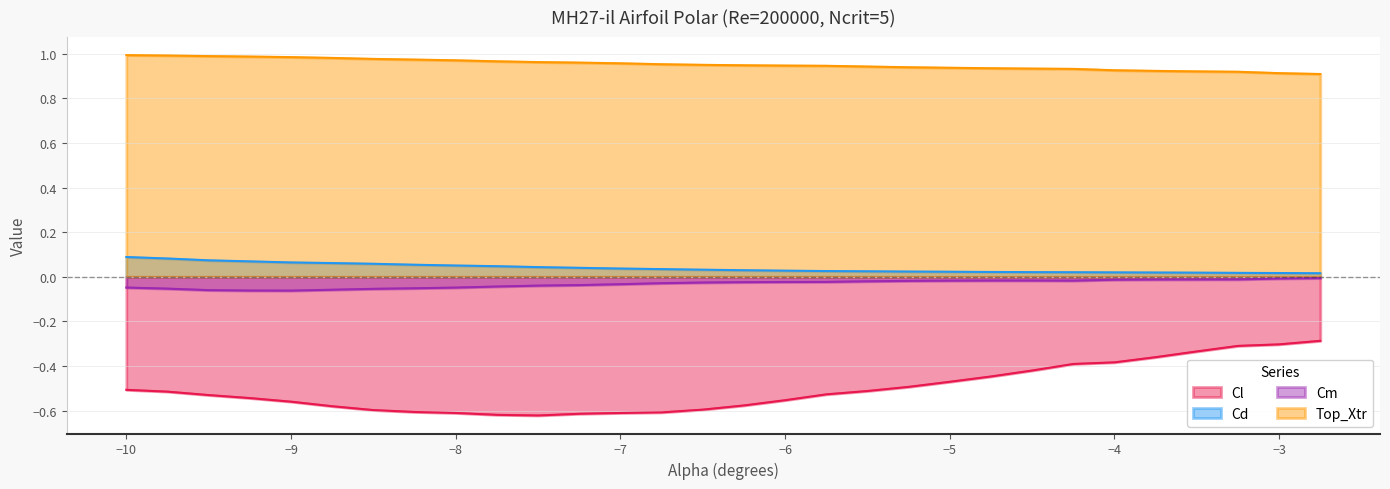

What is the label of the 21st point from the right?

-7.75